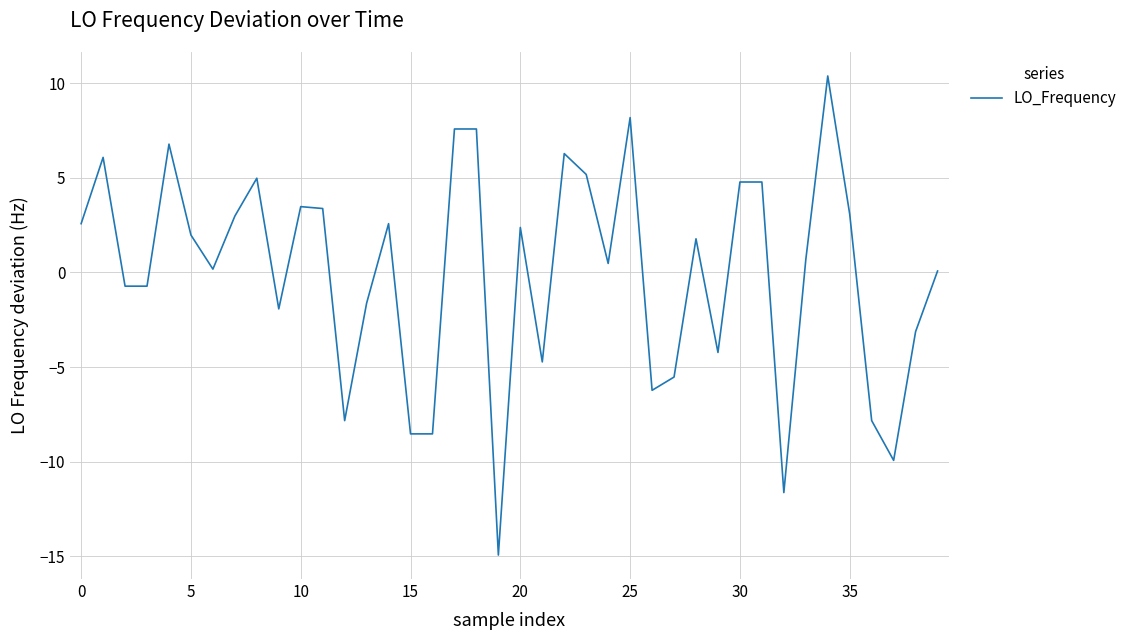

How many lines are shown in the chart?

1